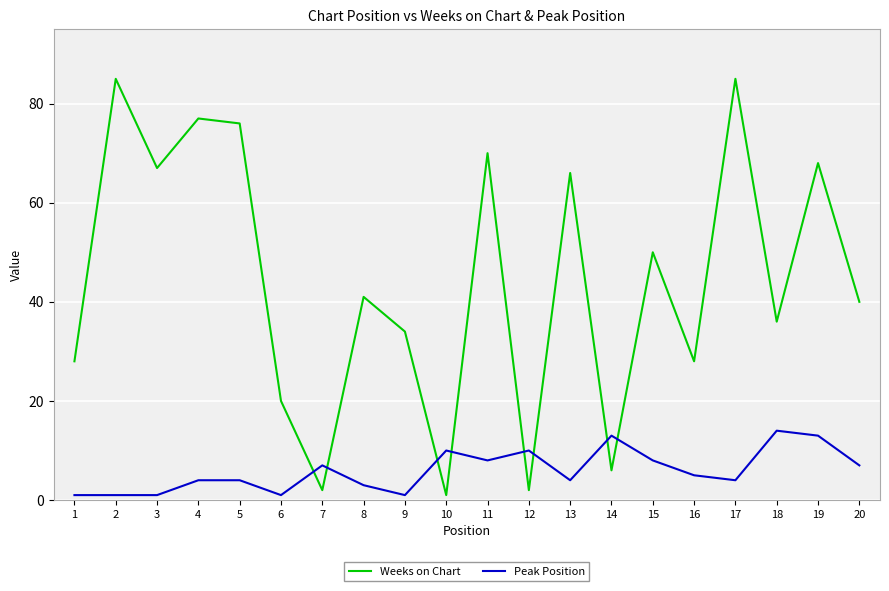

How many values in the Weeks on Chart series are below 41?

10